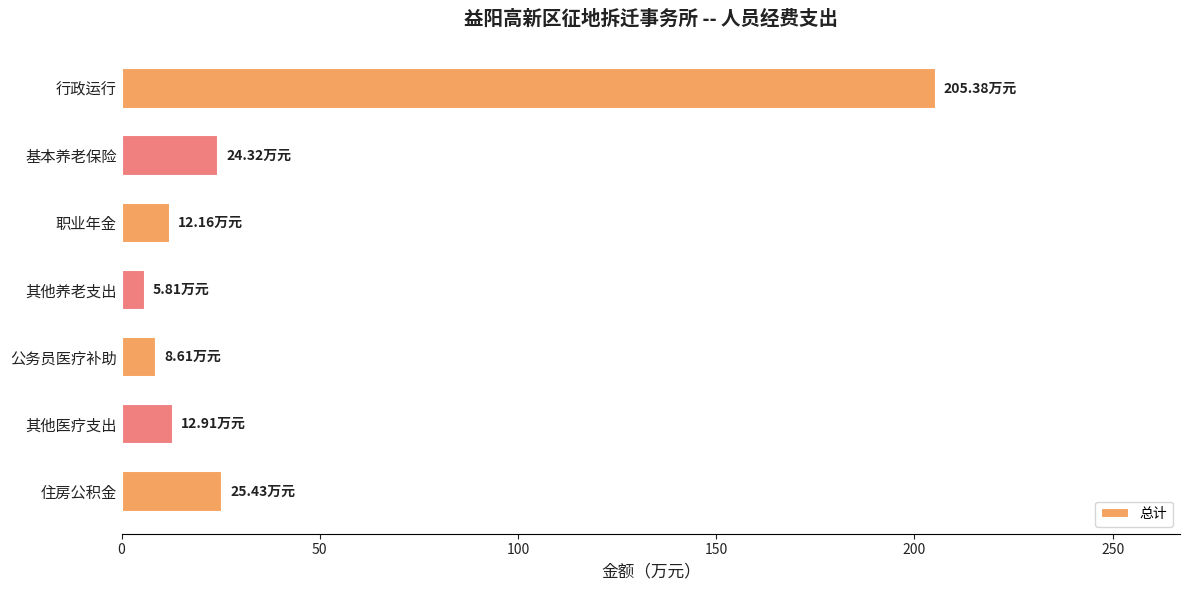

What is the ratio of the value at 基本养老保险 to the value at 住房公积金?

1.0